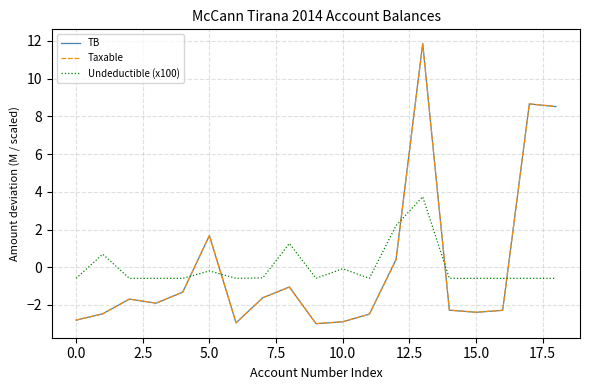

Which series has the largest range (max minus min)?

TB